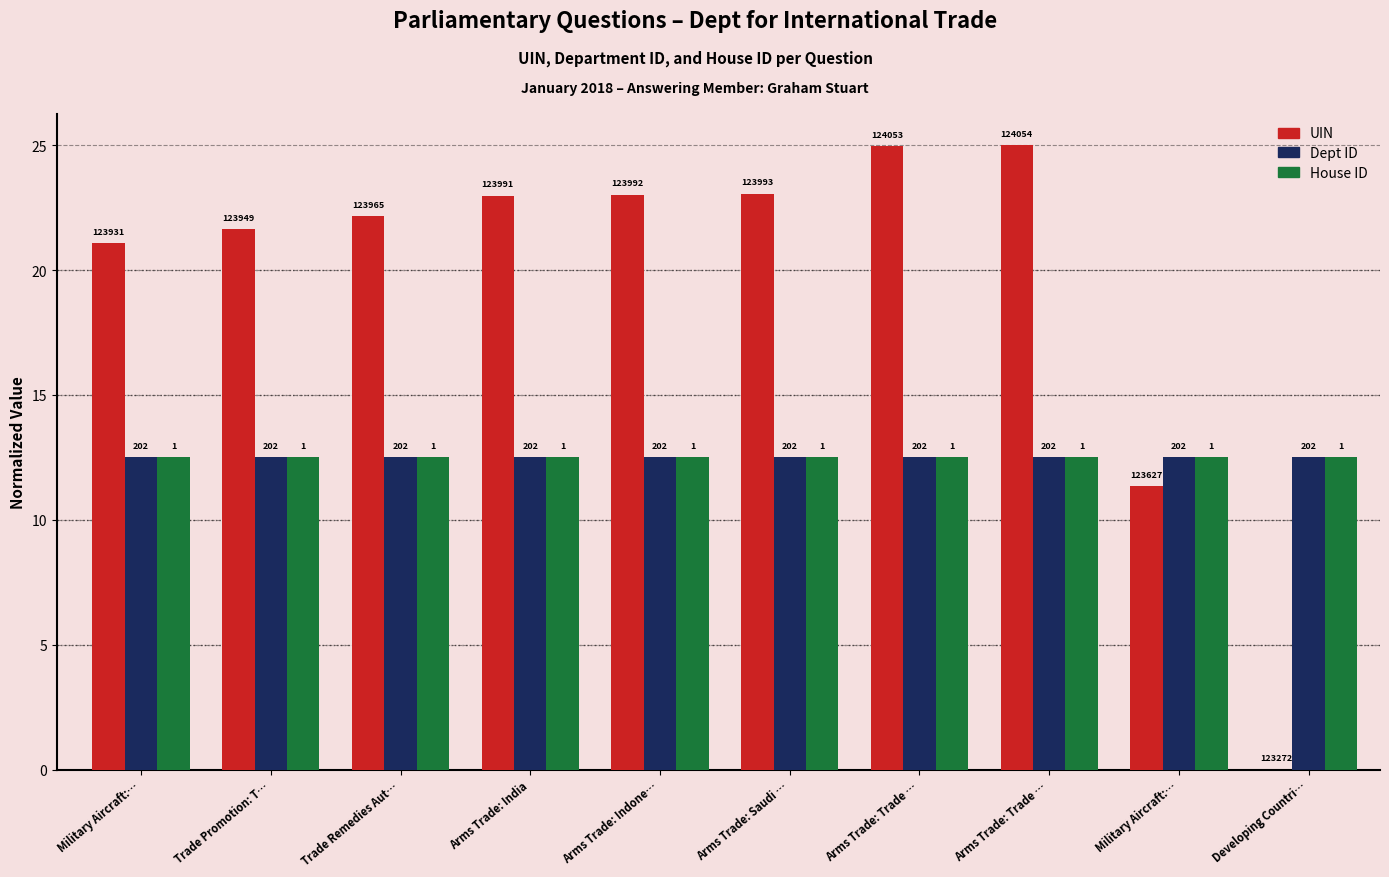

Which category has the lowest value in the UIN series?

Developing Countri…